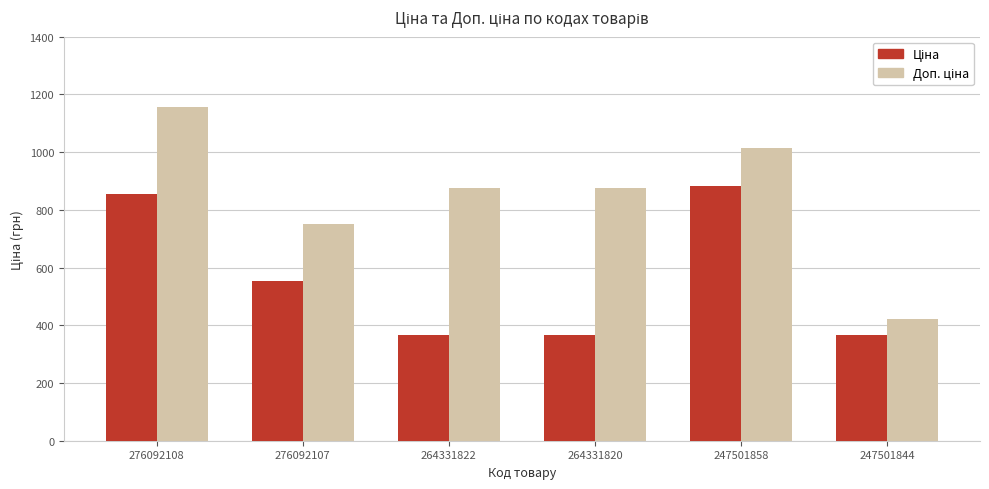

What is the smallest value displayed?

367.6